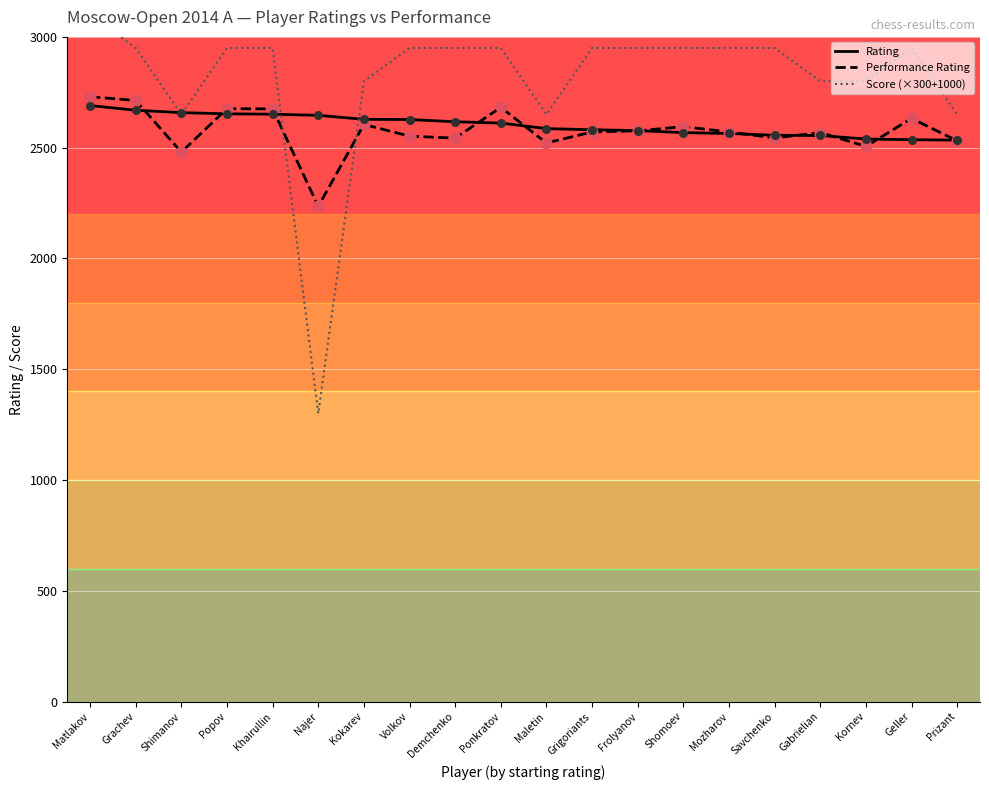

Which series has the largest total across all categories?

Score (×300+1000)